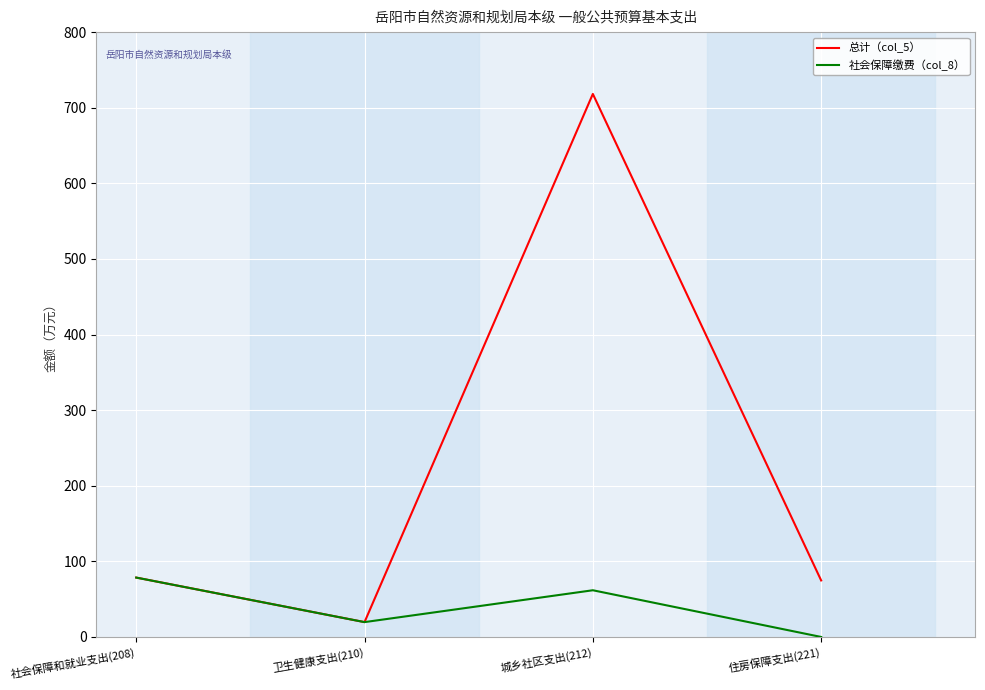

What is the sum of all 社会保障缴费（col_8） values?

159.9